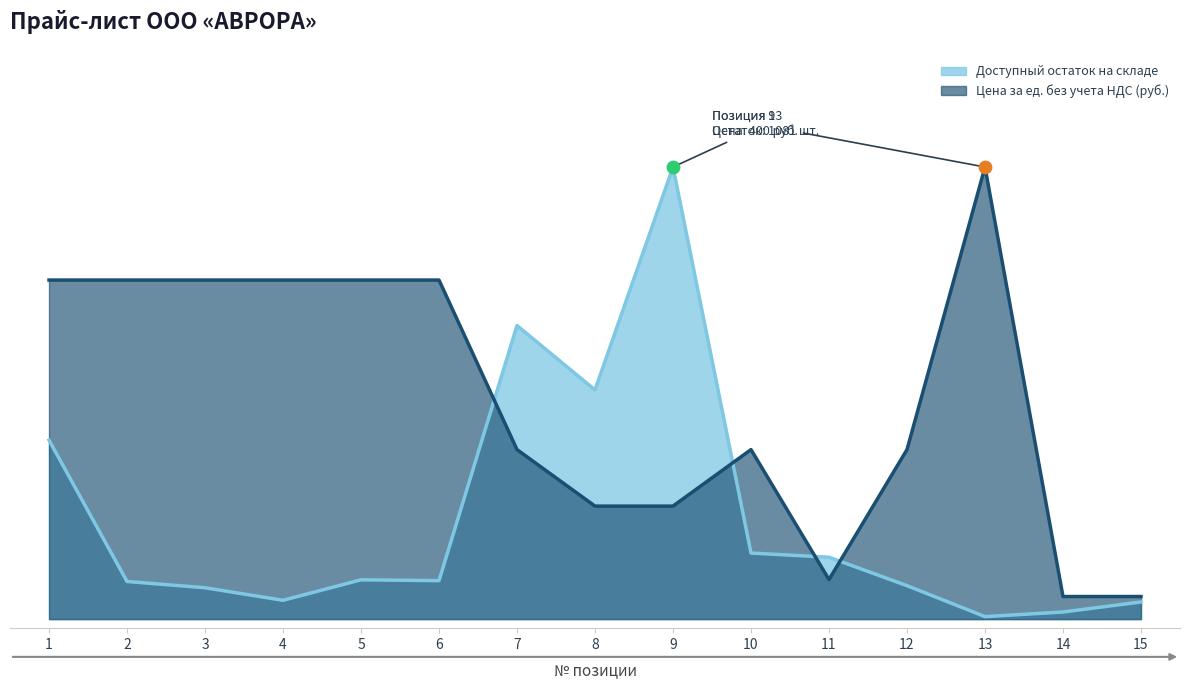

Which series reaches the maximum Y coordinate?

Доступный остаток на складе